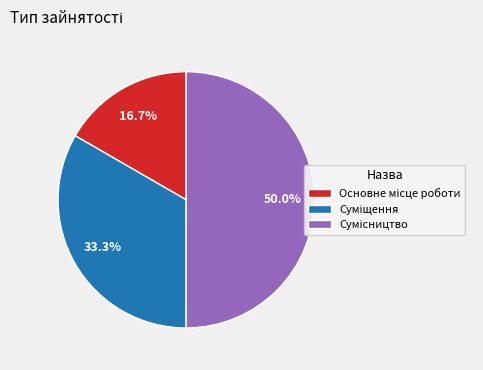

Which category has the smallest portion of the pie?

Основне місце роботи